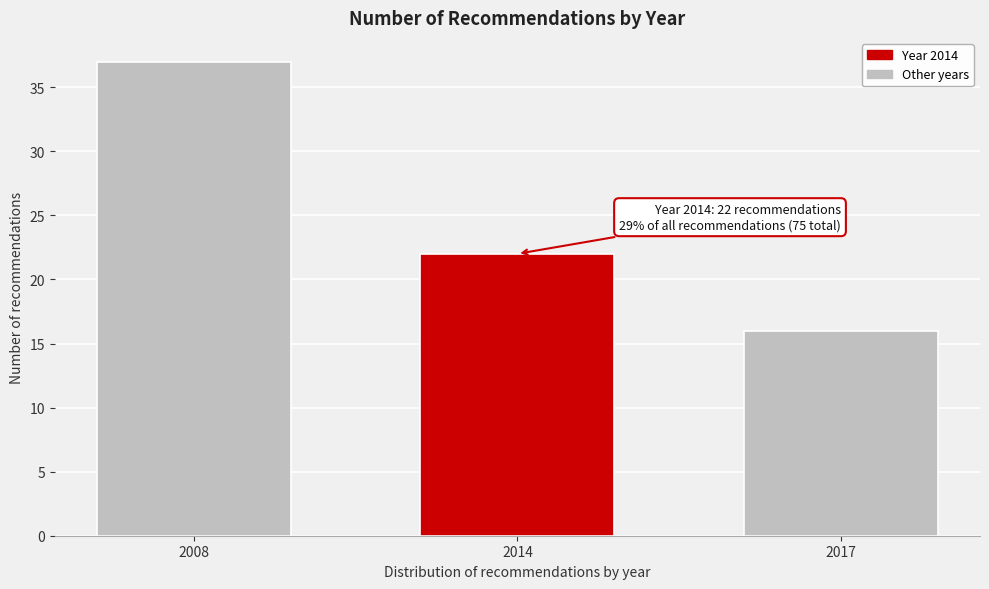

Reading left to right, transcribe all the data shown in this chart.

2008=37	2014=22	2017=16